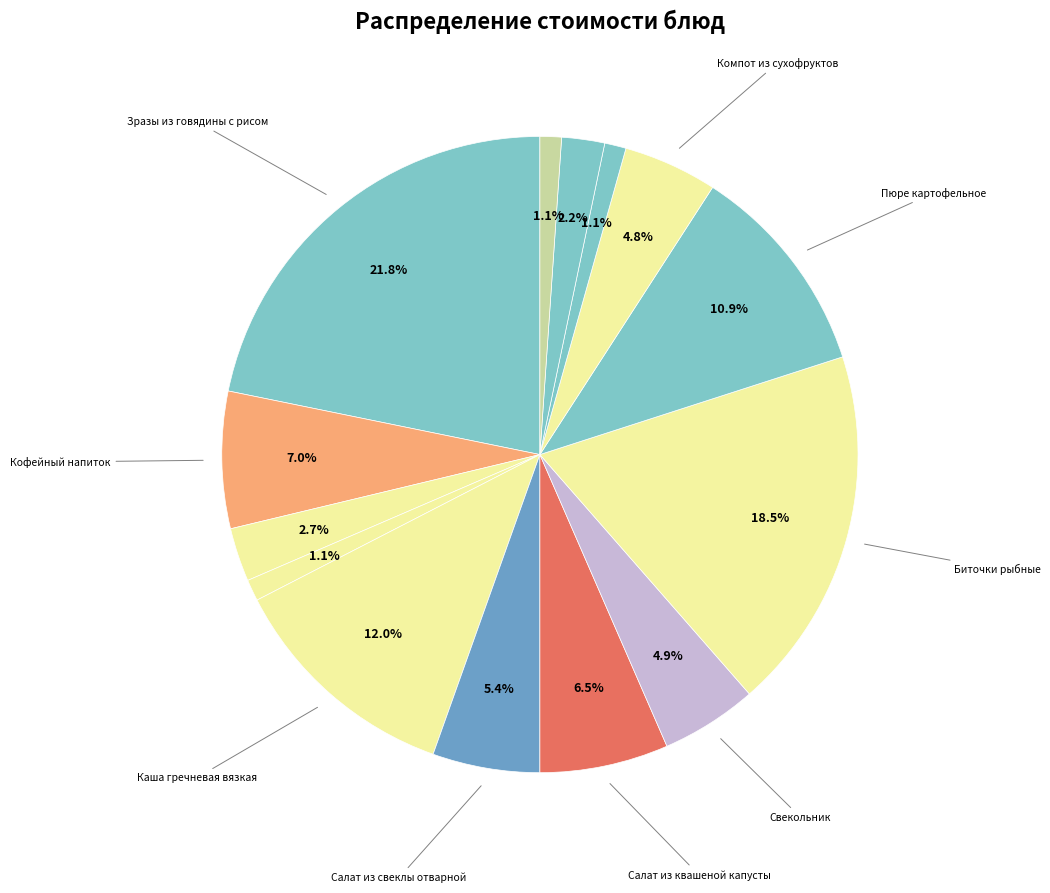

Which category has the smallest portion of the pie?

Хлеб ржаной (завтрак)